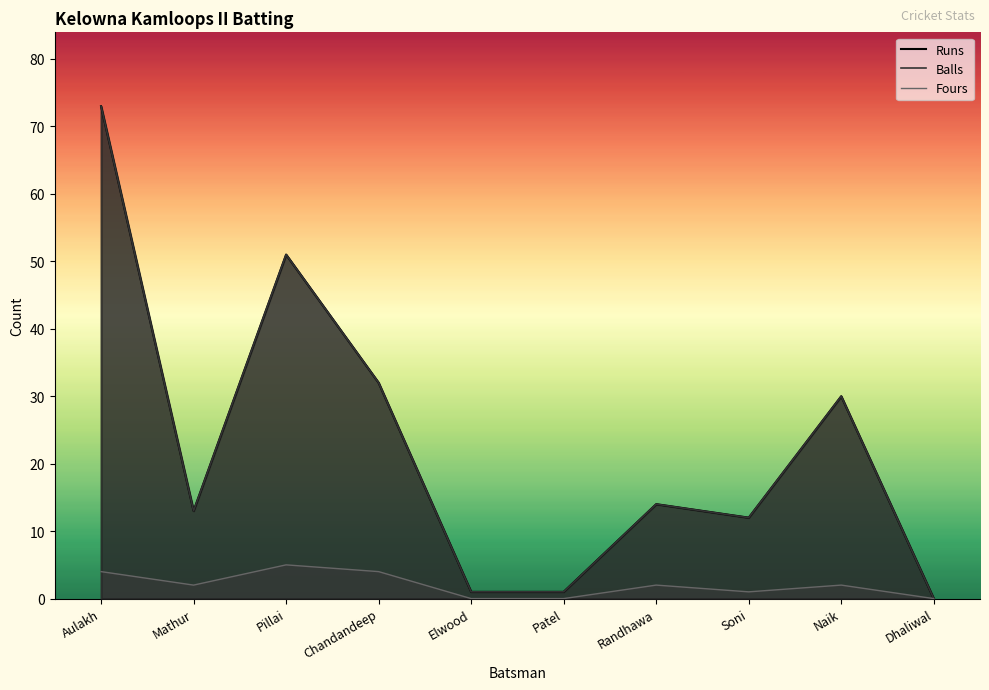

The value of Fours at Randhawa is 2. True or false?

True